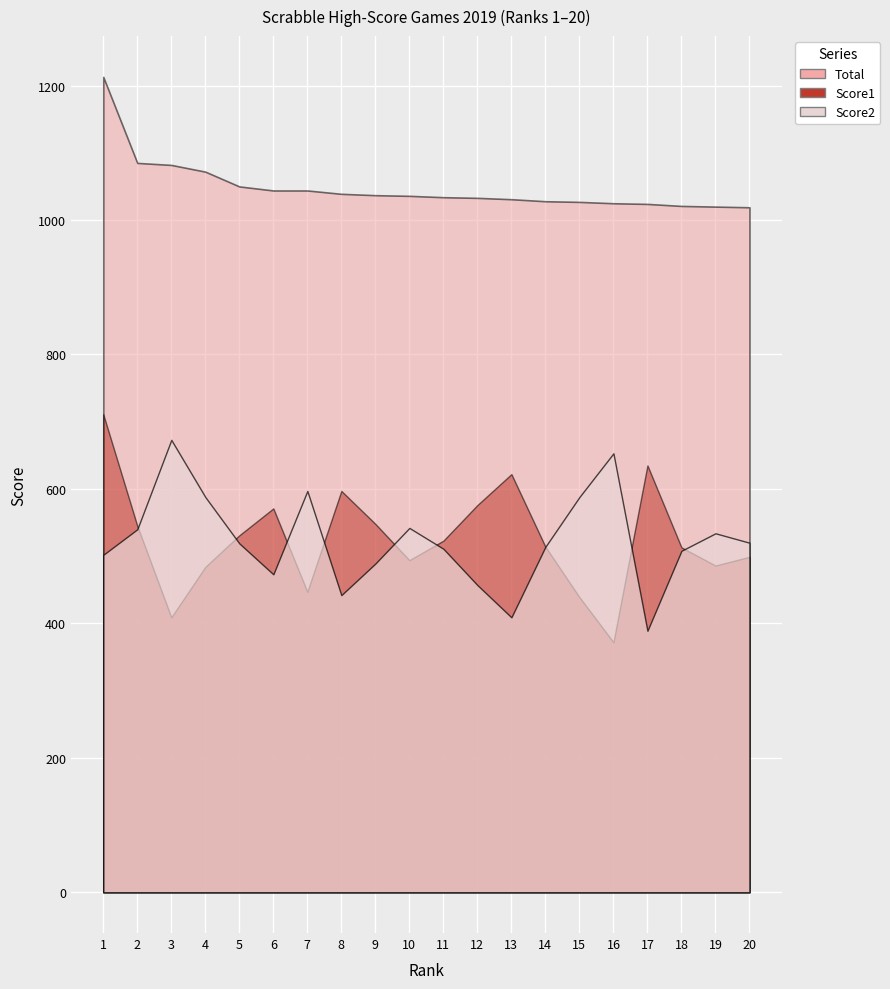

In Score1, how many points are higher than both neighbors (excluding endpoints)?

4